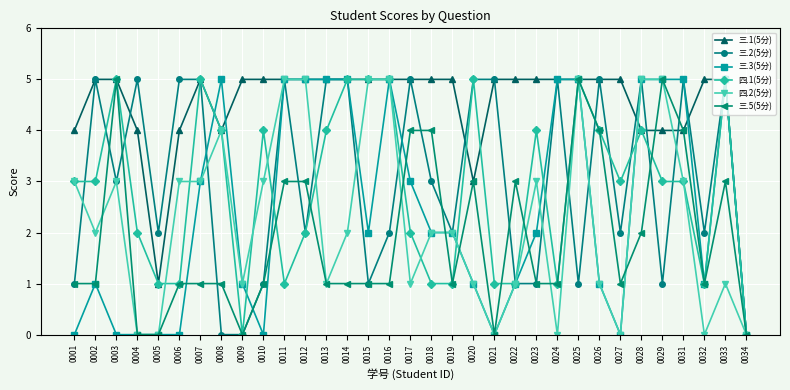

What is the difference between the highest and lowest values at 0014?

4